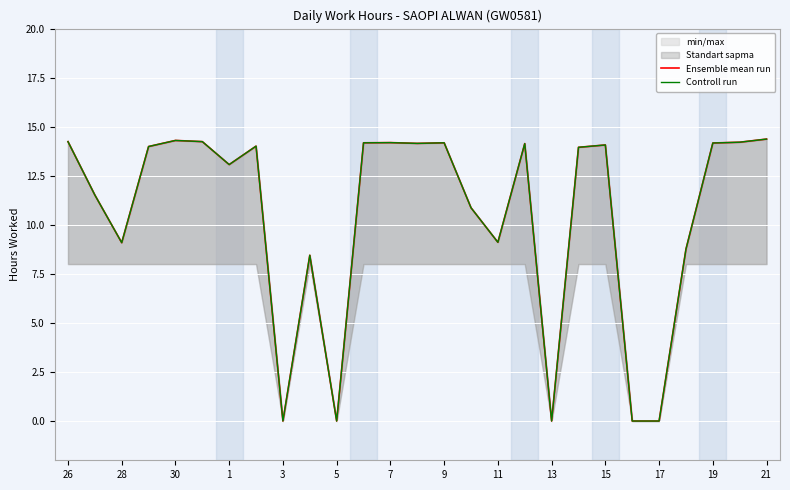

Which series changed the most between 30 and 25?

Ensemble mean run